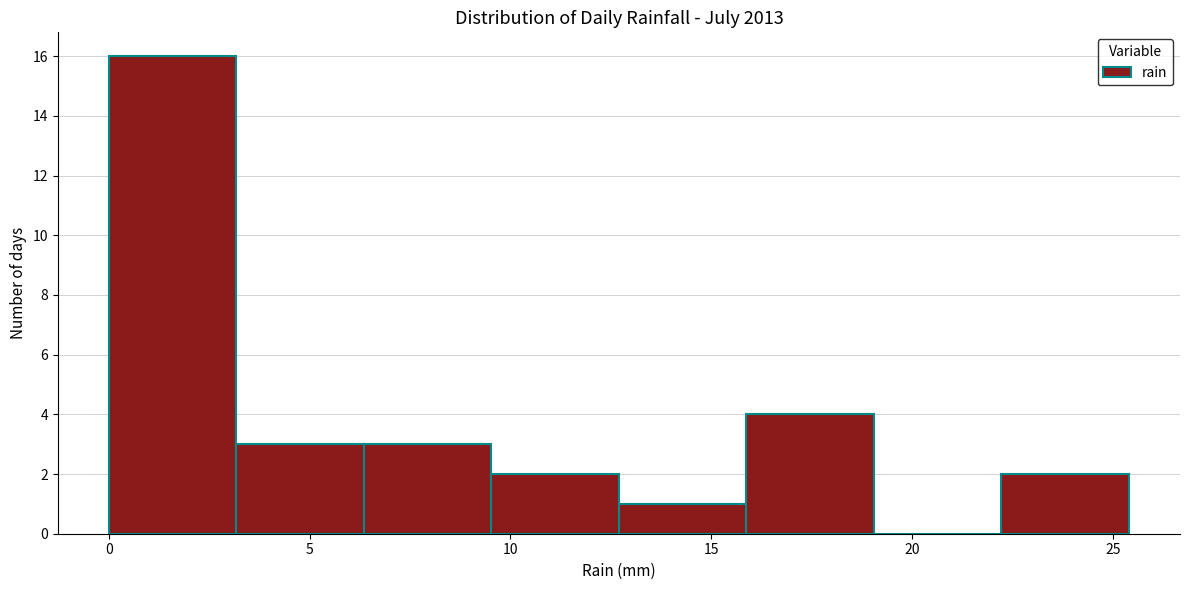

Which range on the x-axis has the tallest bar?

0.0 to 3.0